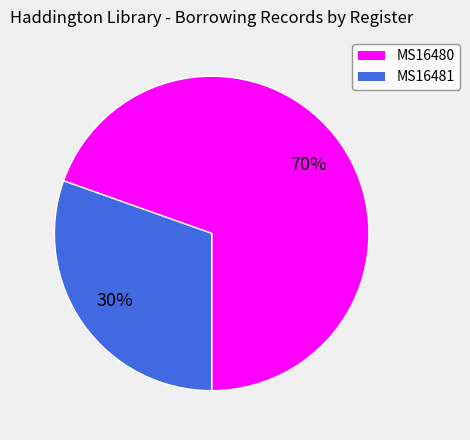

Rank the categories by value from lowest to highest.

MS16481, MS16480